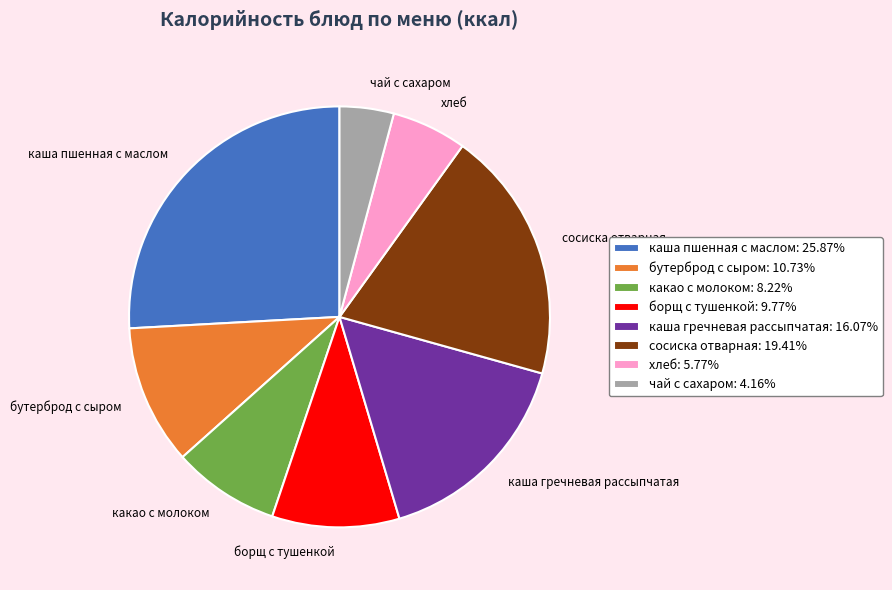

Between бутерброд с сыром and сосиска отварная, which is larger?

сосиска отварная